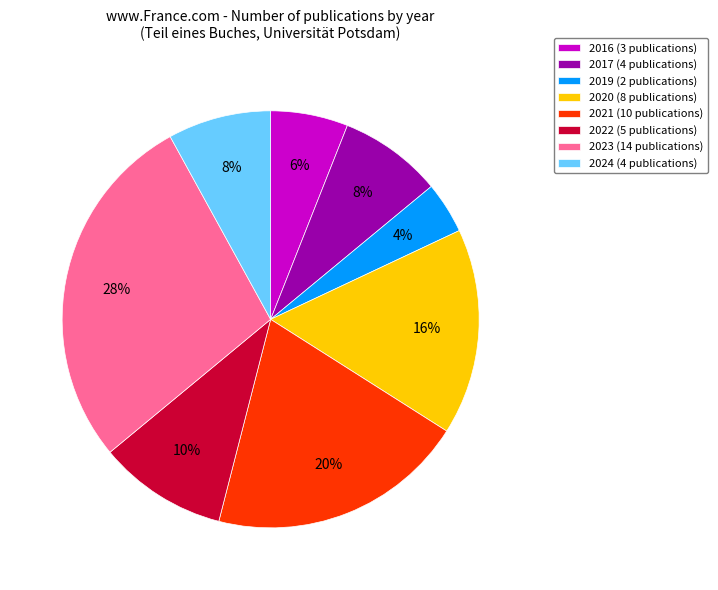

Does any single category account for the majority?

No